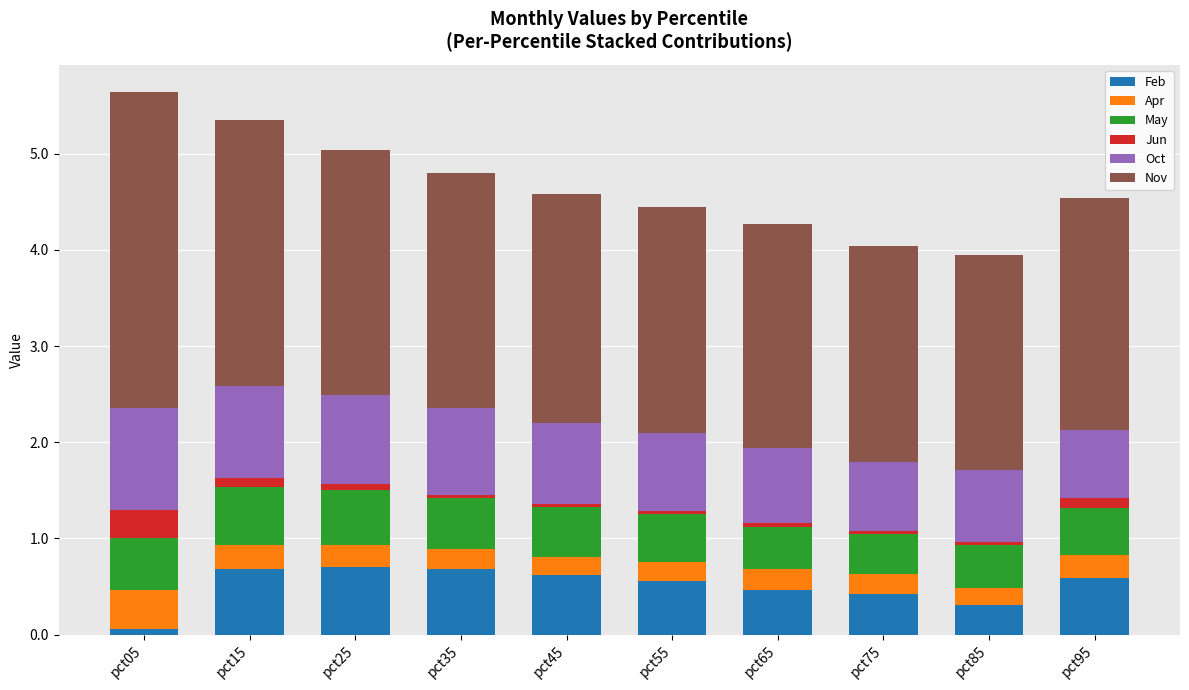

What are all the series names shown in the legend?

Feb, Apr, May, Jun, Oct, Nov